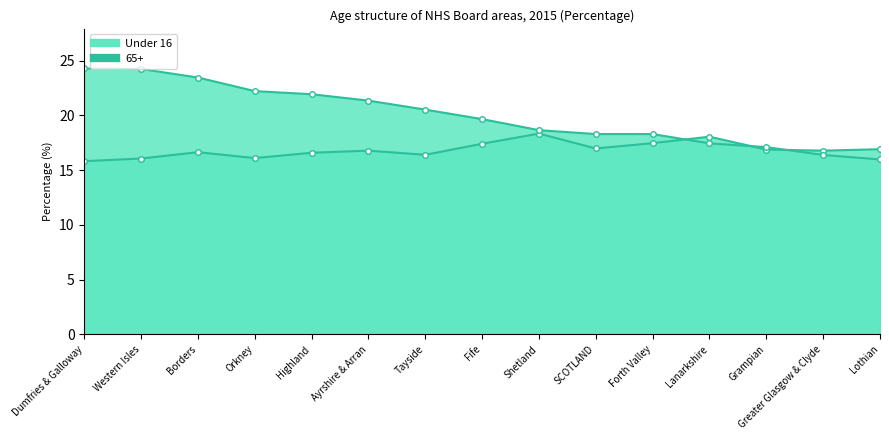

Does the chart display data point markers on the line(s)?

Yes